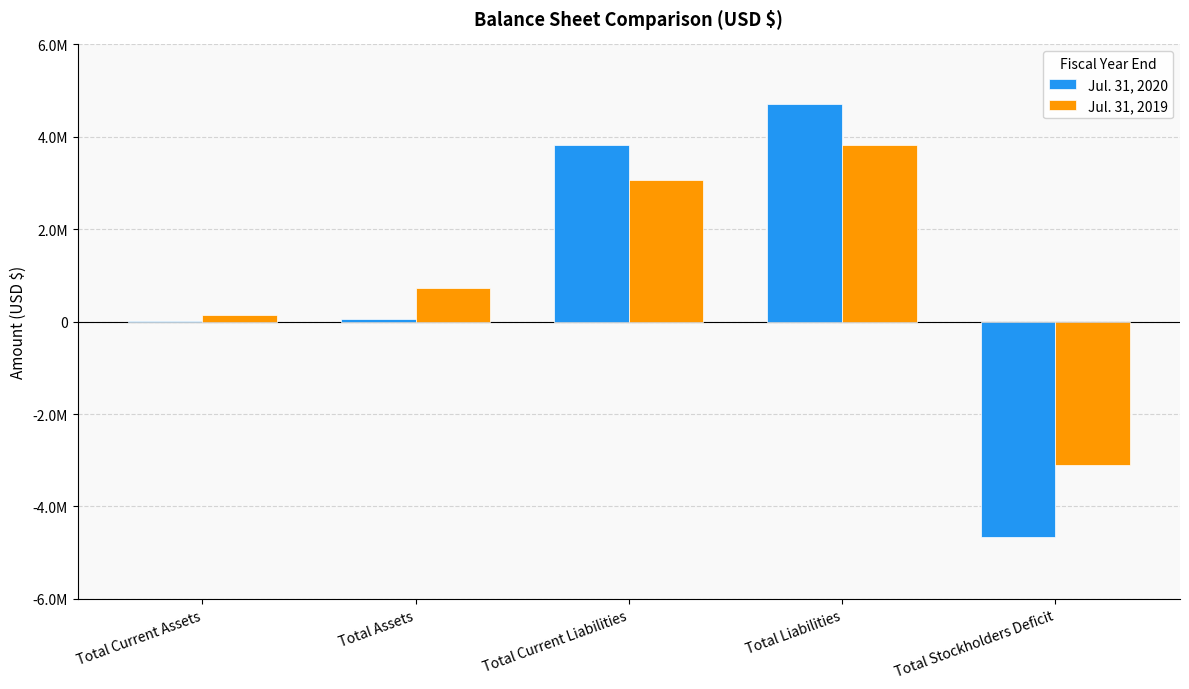

What is the label of the 1st bar from the left?

Total Current Assets